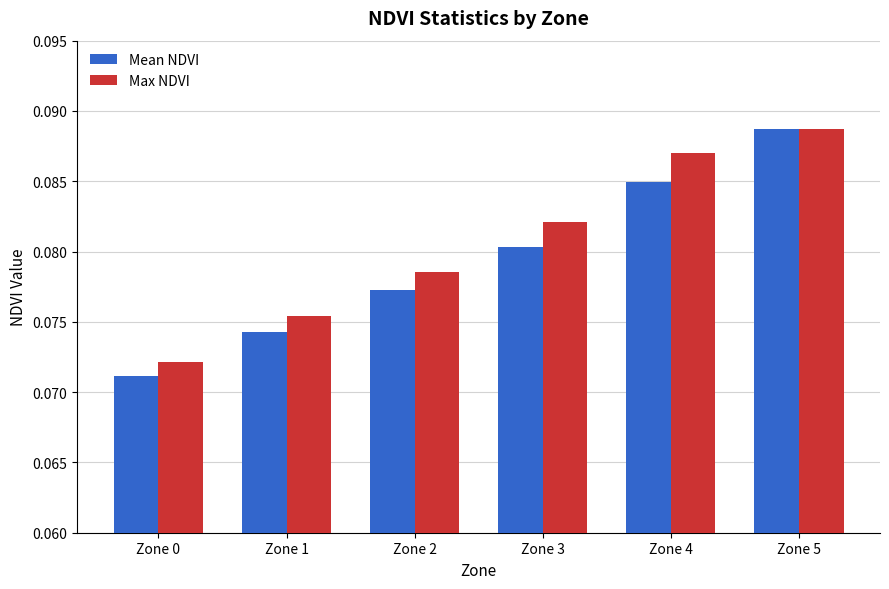

Rank the series at Zone 4 from lowest to highest value.

Mean NDVI, Max NDVI